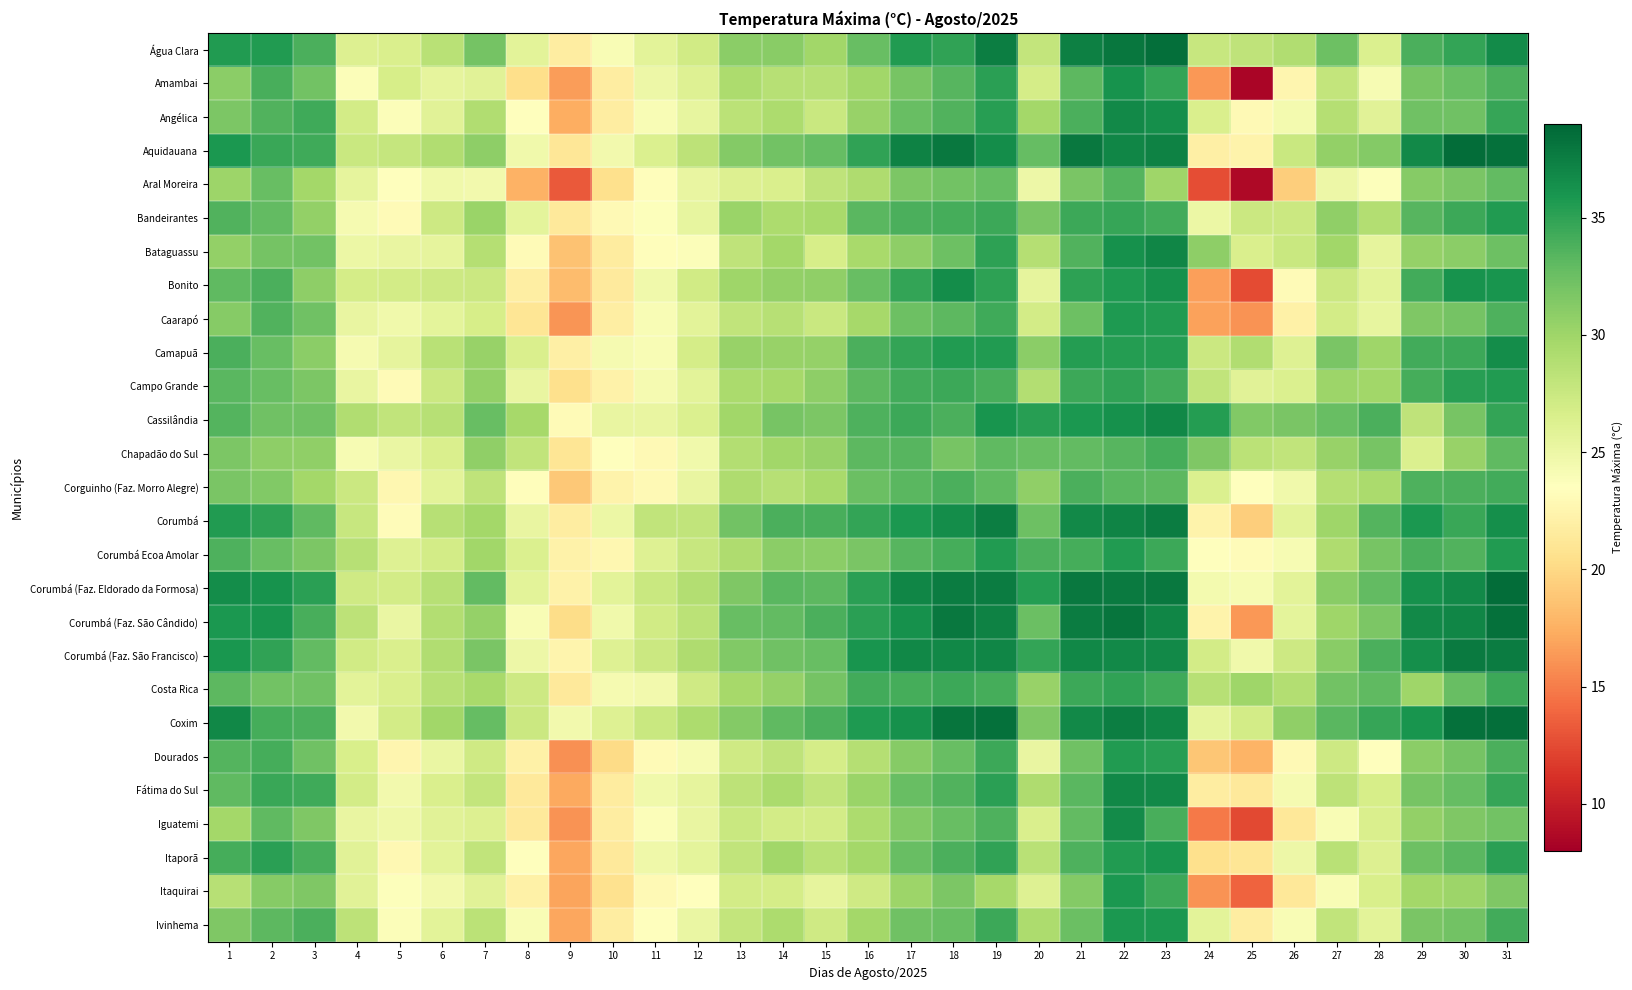

What is the smallest value displayed?

8.4